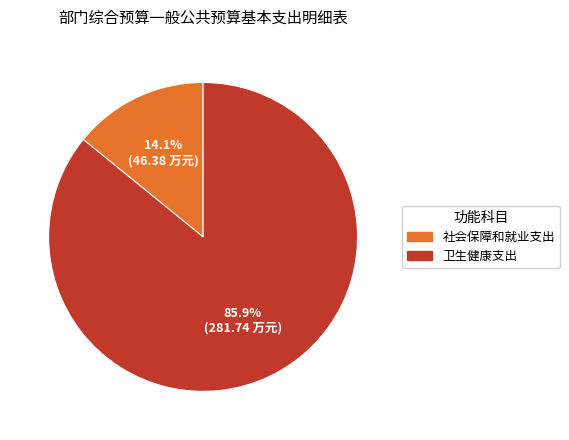

How many segments does this pie chart have?

2